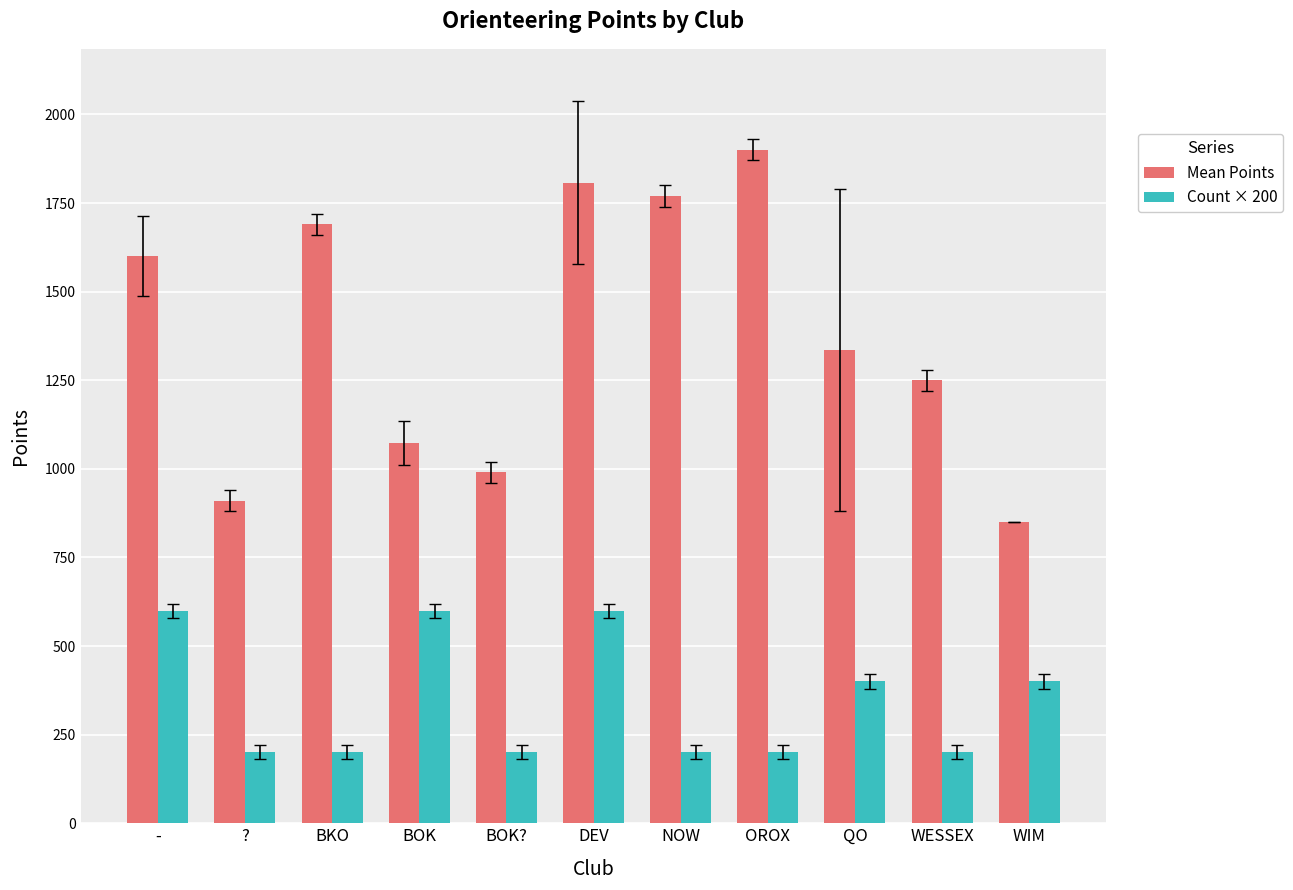

What is the label of the 9th bar from the right?

BKO